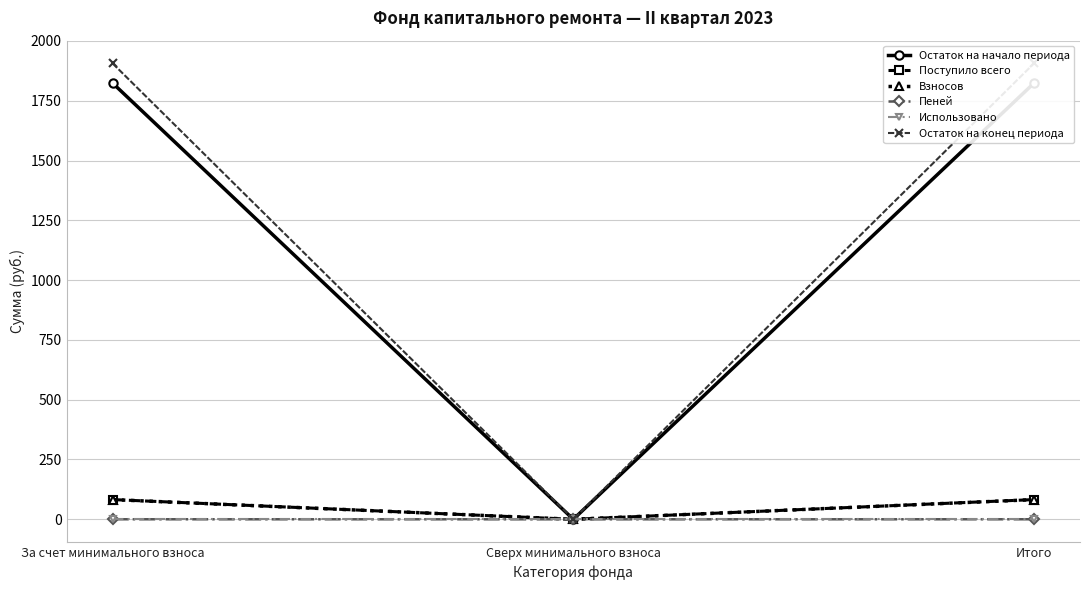

Is this an area chart (filled region under the line)?

No